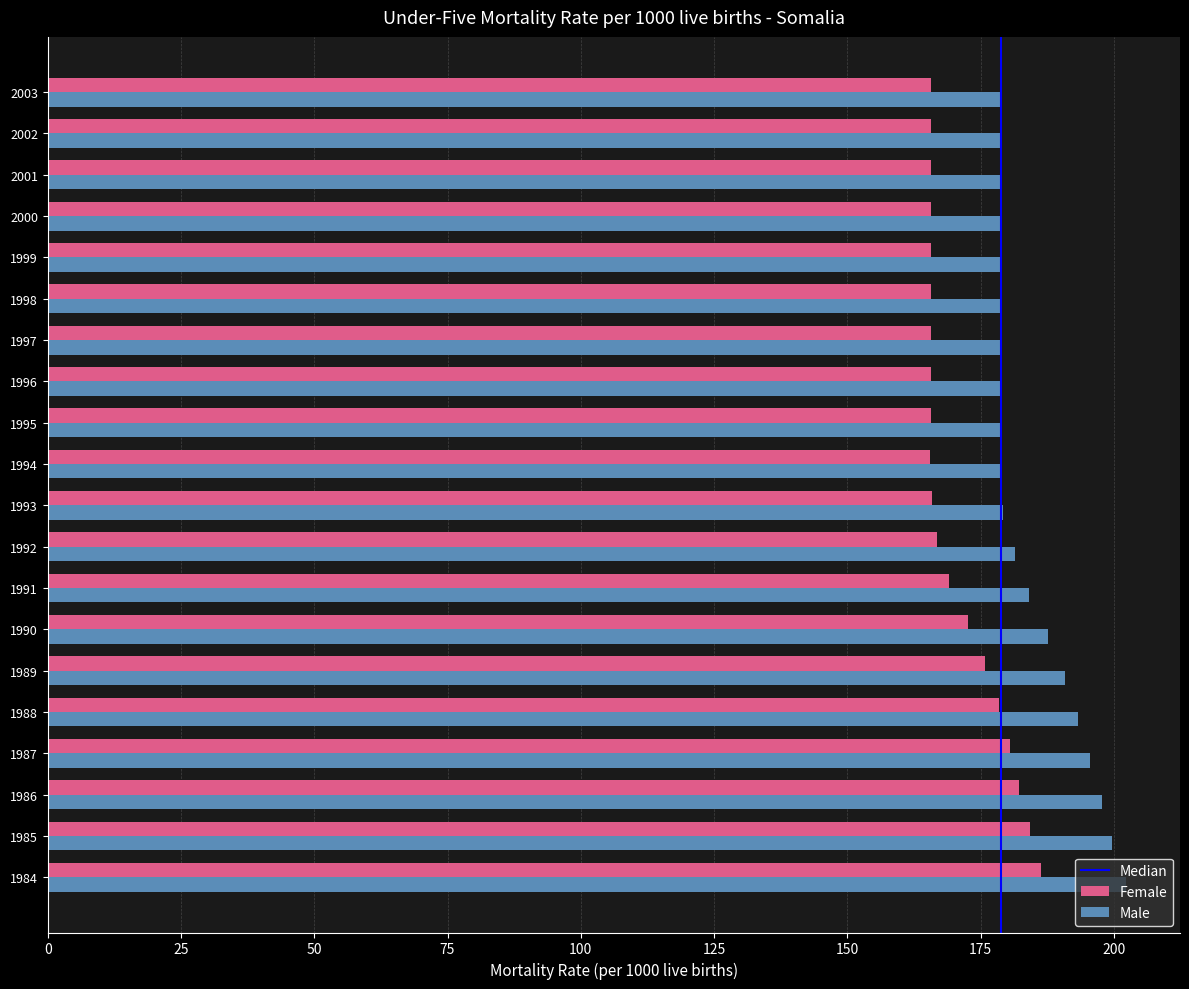

What is the smallest value displayed?

165.6